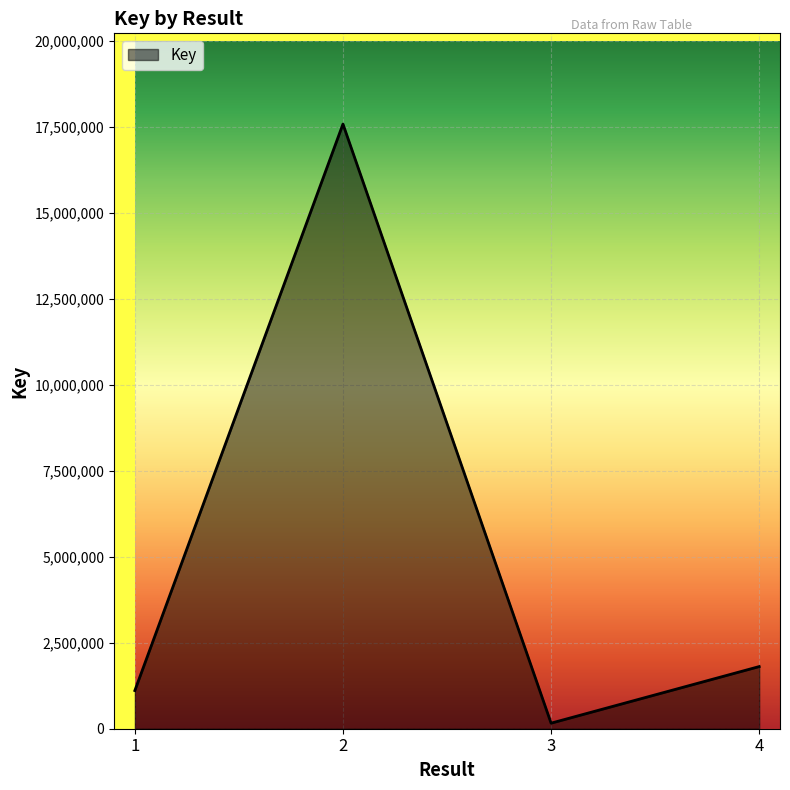

What is the minimum value shown in the chart?

161670